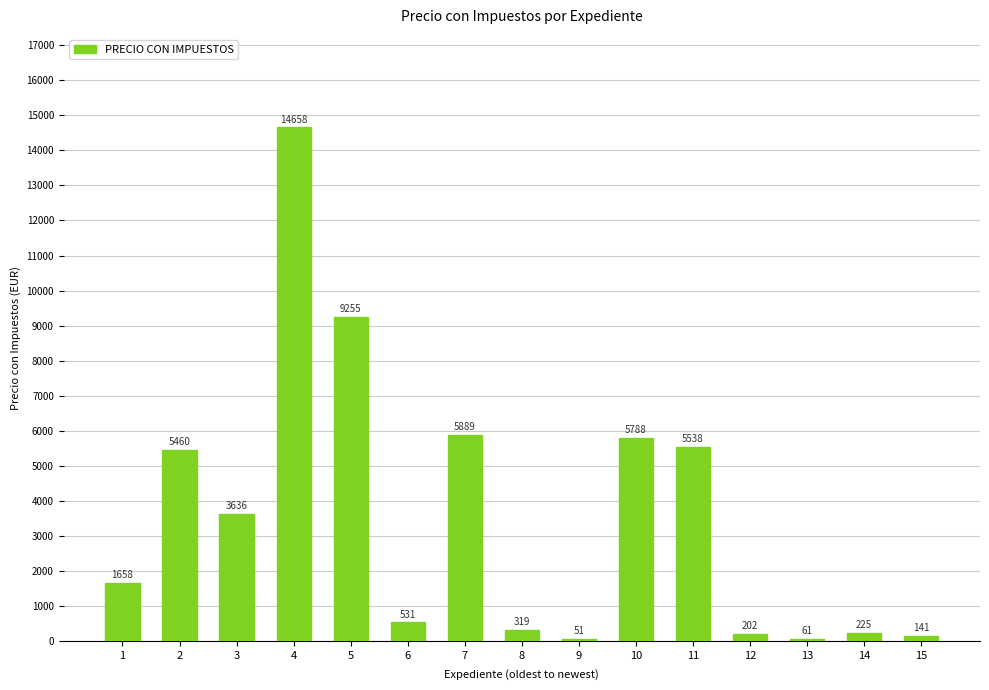

What is the greatest value displayed?

14658.1